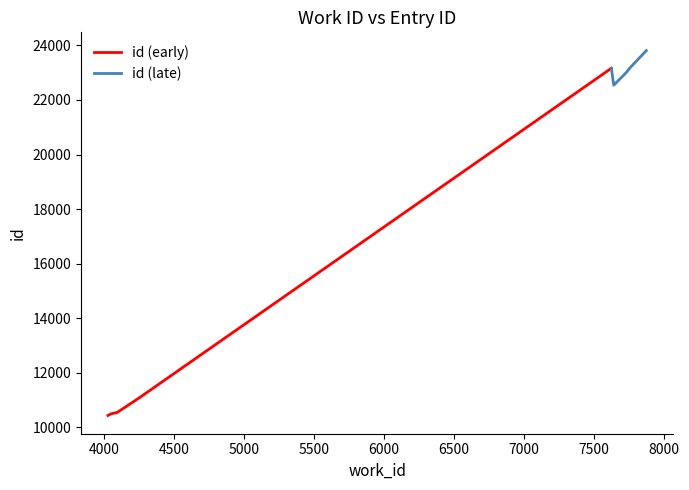

What is the value of the 9th point from the left?

23171